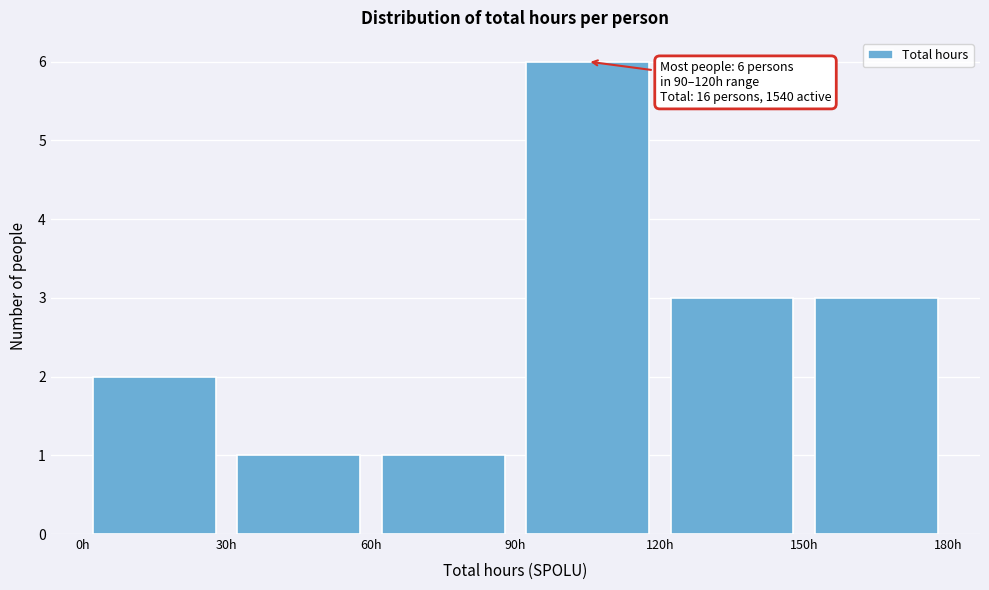

Over which range of the x-axis is the bar tallest?

90 to 120